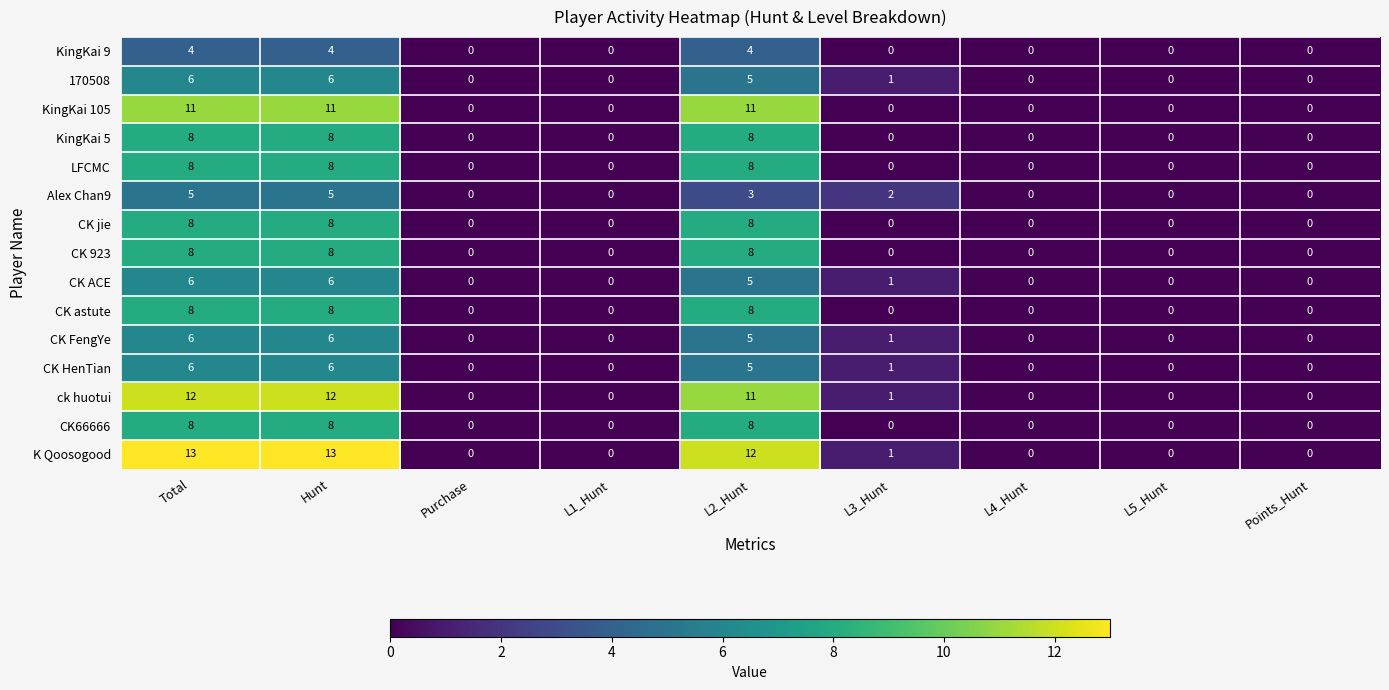

At how many categories does at least one series exceed 9?

3